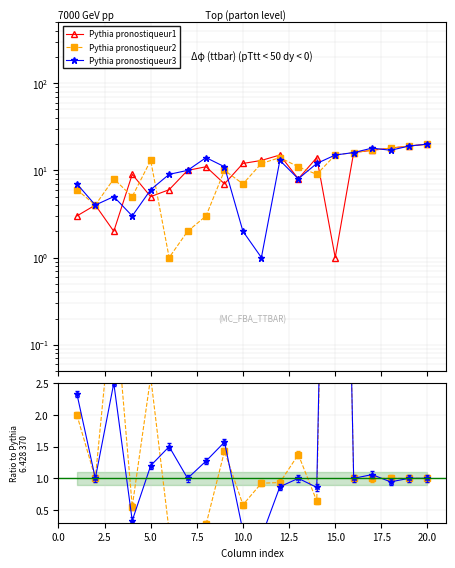

How many lines are shown in the chart?

3